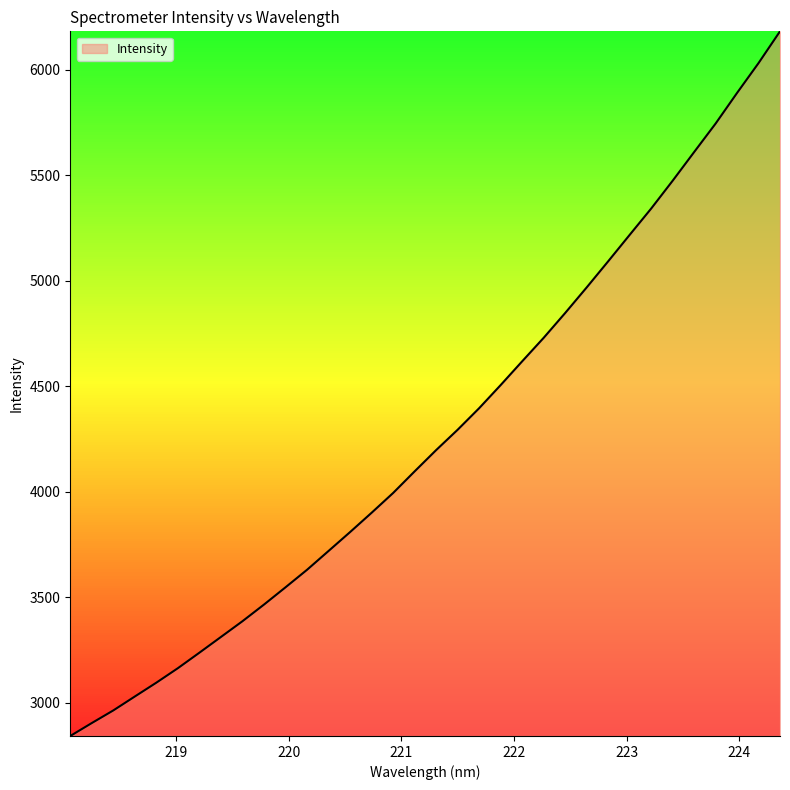

What is the difference between the maximum and minimum values?

3339.3